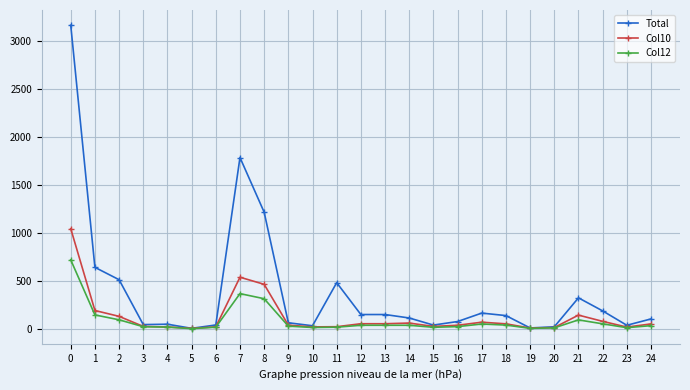

True or false: Col10 has more than 1 interior local peaks.

True